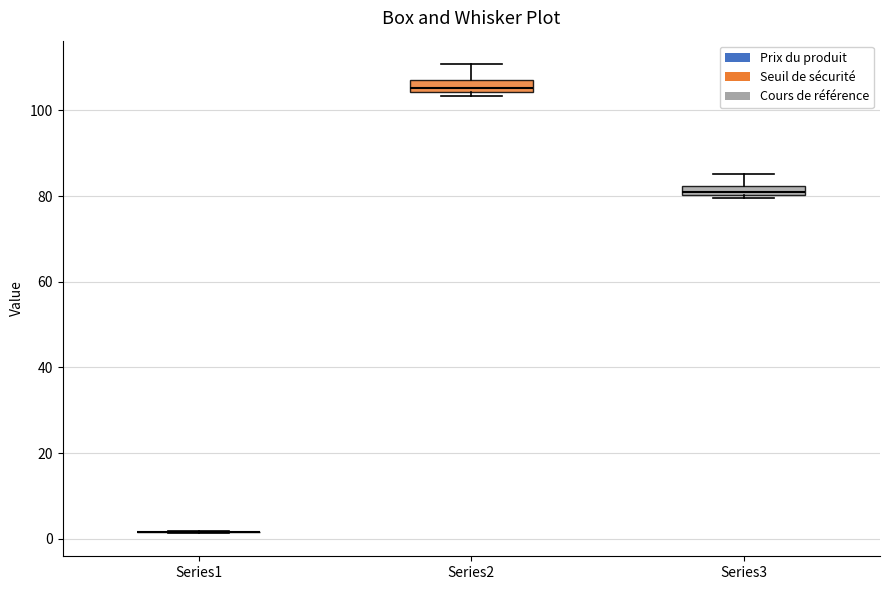

Where does the upper whisker of the box for Series2 end on the y-axis? The values are not printed on the chart, so give them approximately, as read against the axis.

110